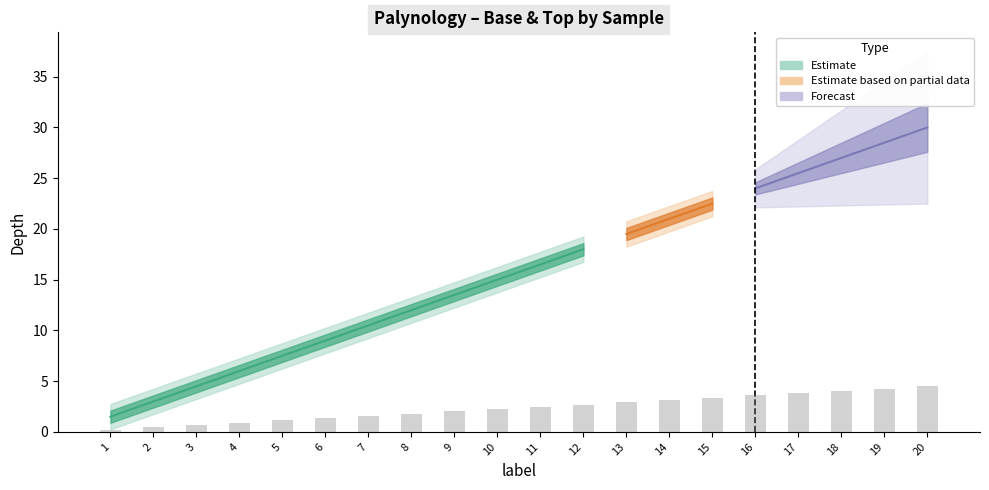

What is the approximate value at 20?

4.5